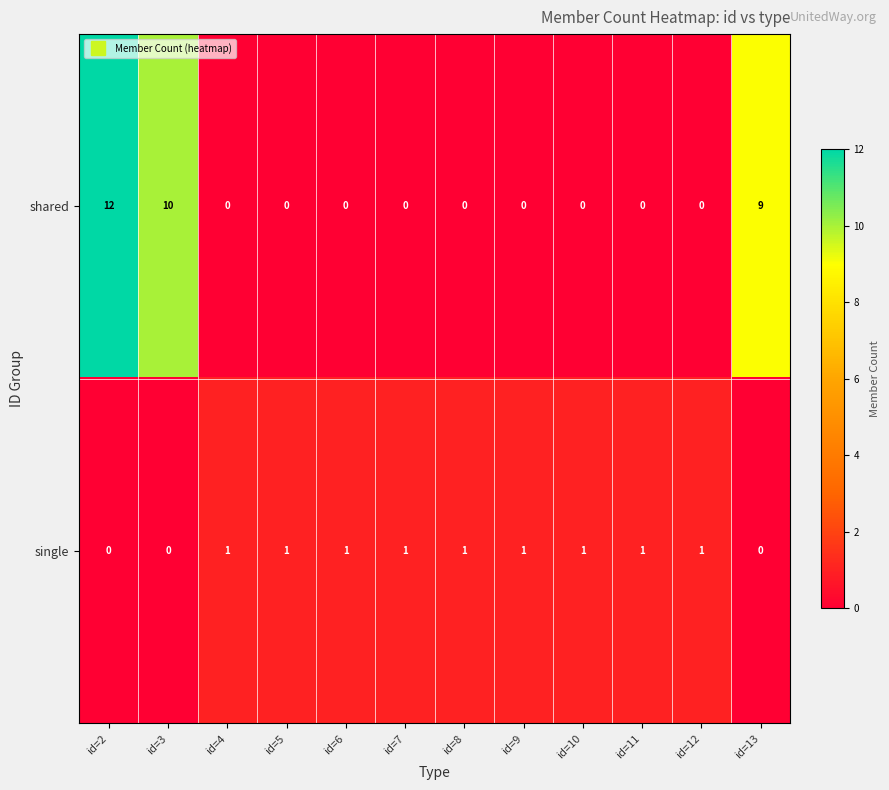

Which series has the largest total across all categories?

shared